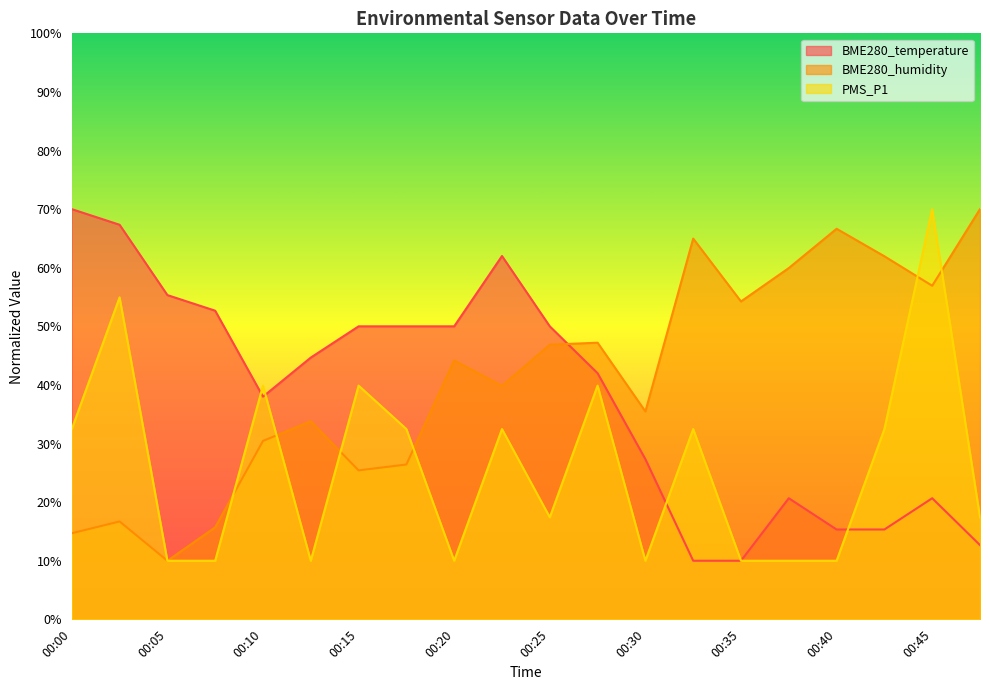

Which series has the largest total across all categories?

BME280_humidity